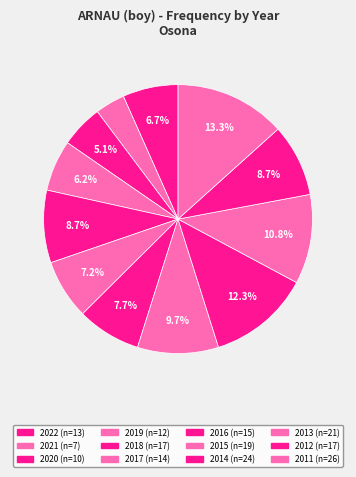

Which category has the smallest portion of the pie?

2021